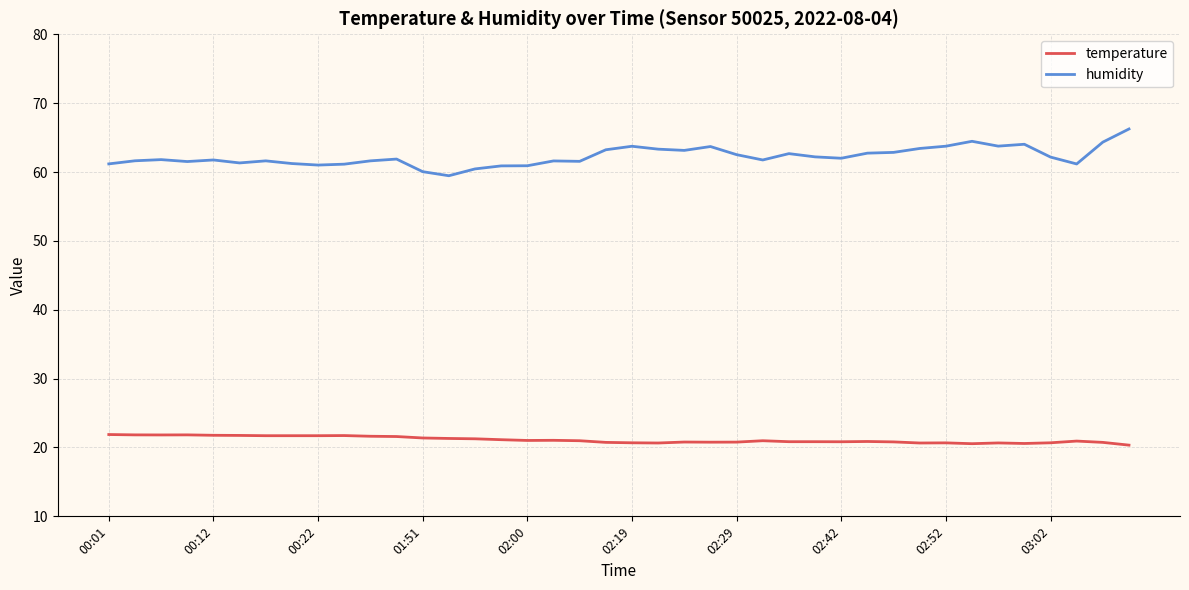

Which series has the largest range (max minus min)?

humidity